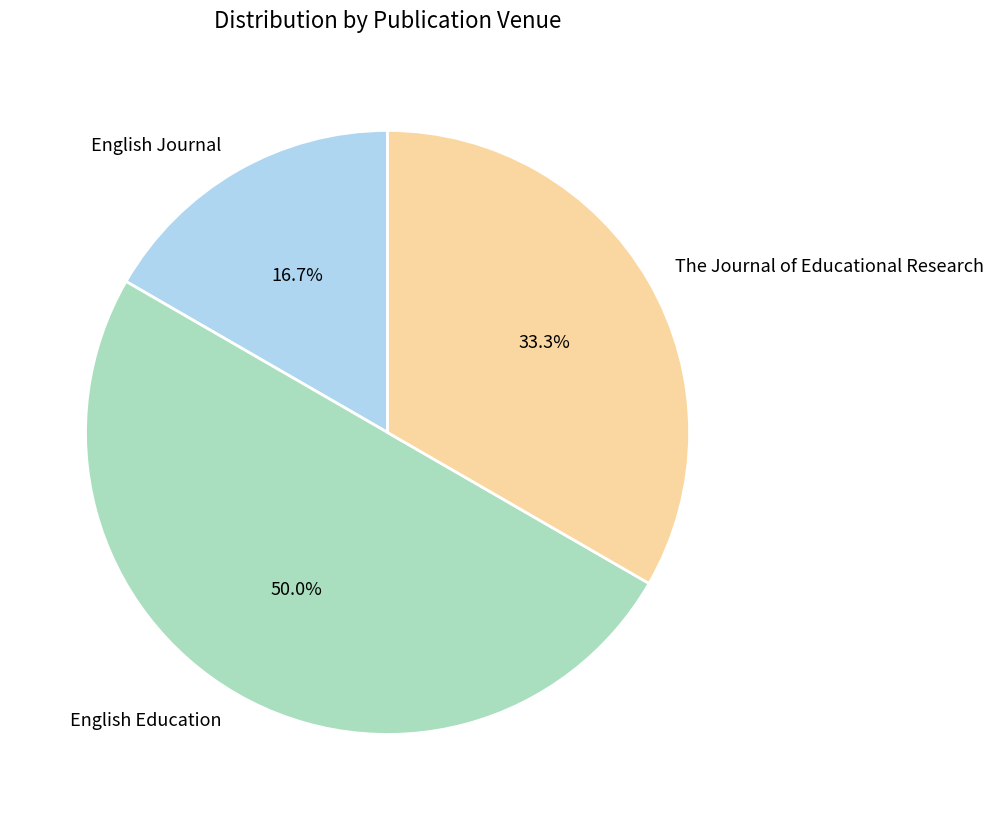

Combined, do English Education and The Journal of Educational Research account for over 50%?

Yes